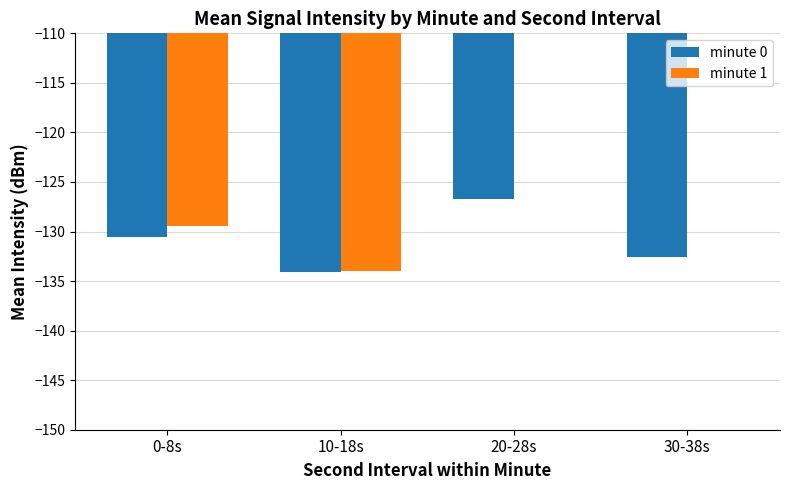

True or false: minute 0 has a value of -48.2 at 30-38s.

False